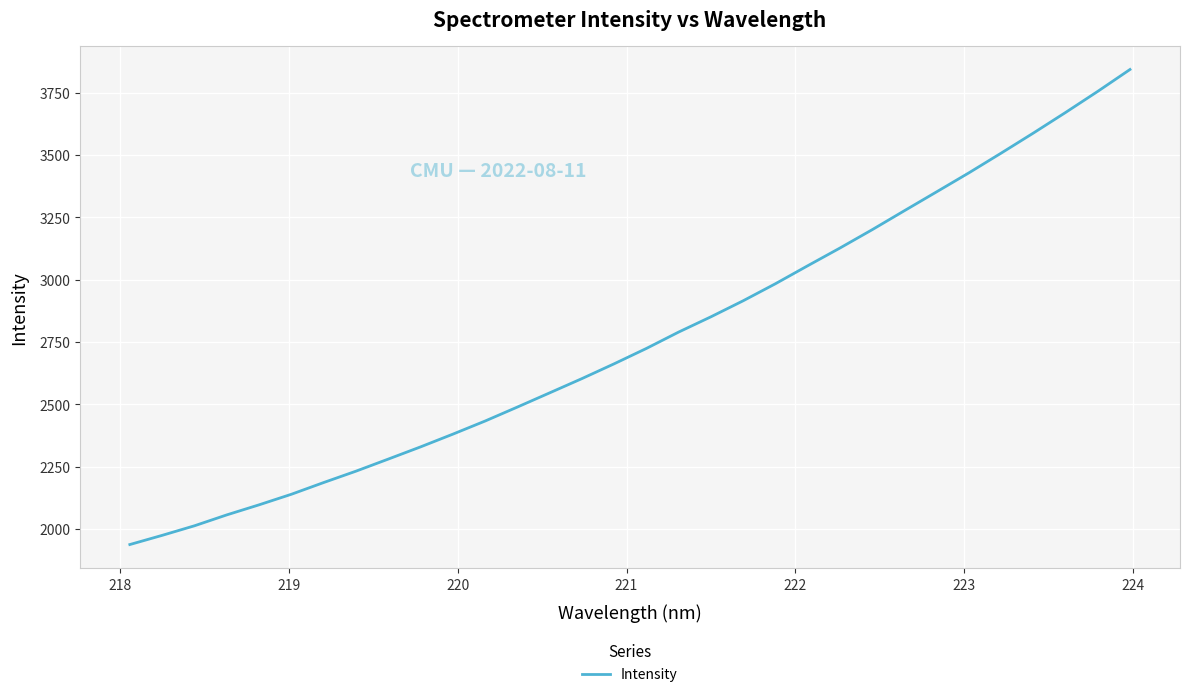

What is the sum of all values?

88433.6